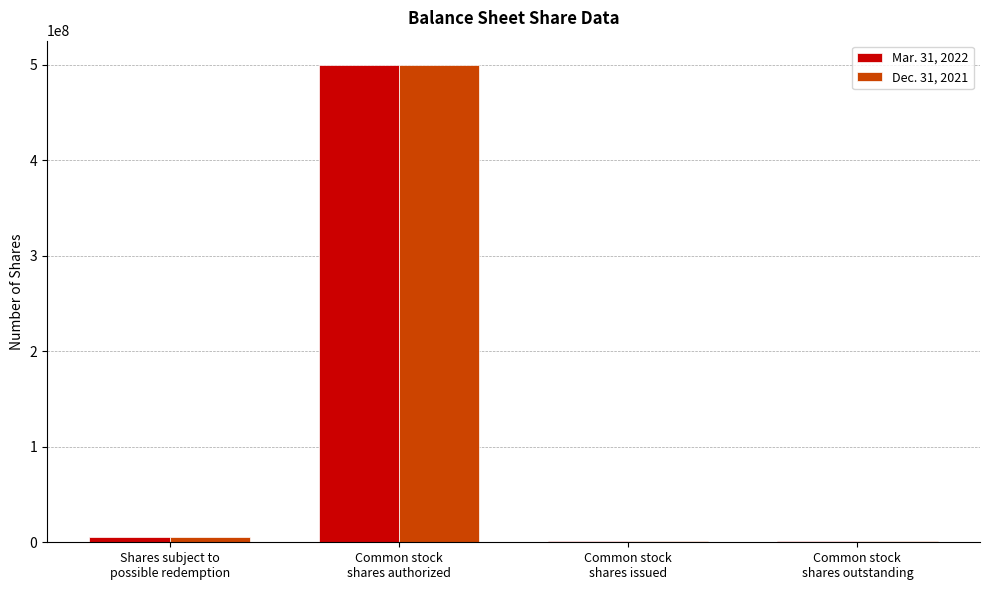

What is the greatest value displayed?

500000000